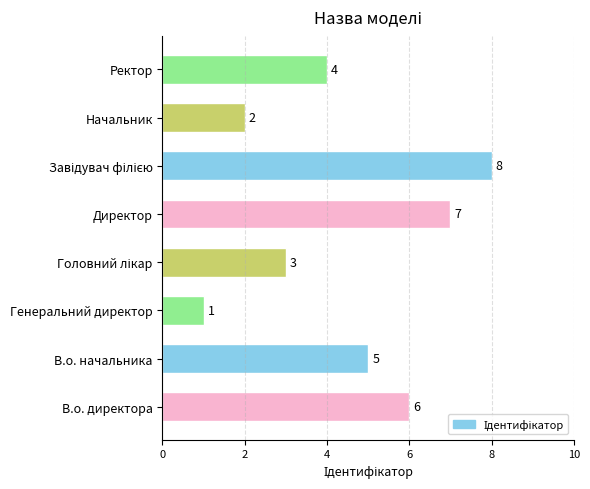

How many series are shown in this chart?

1